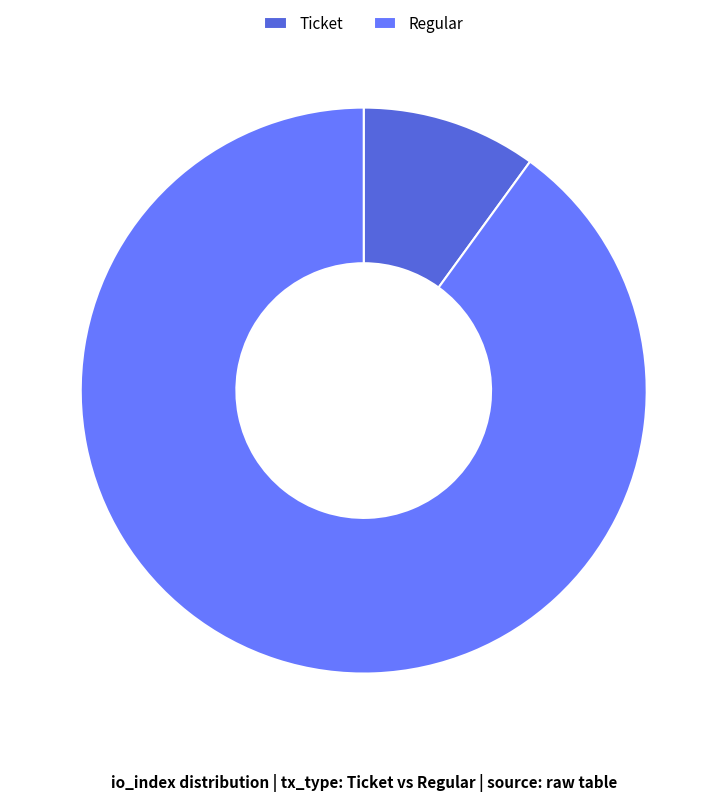

Which category has the smallest portion of the pie?

Ticket